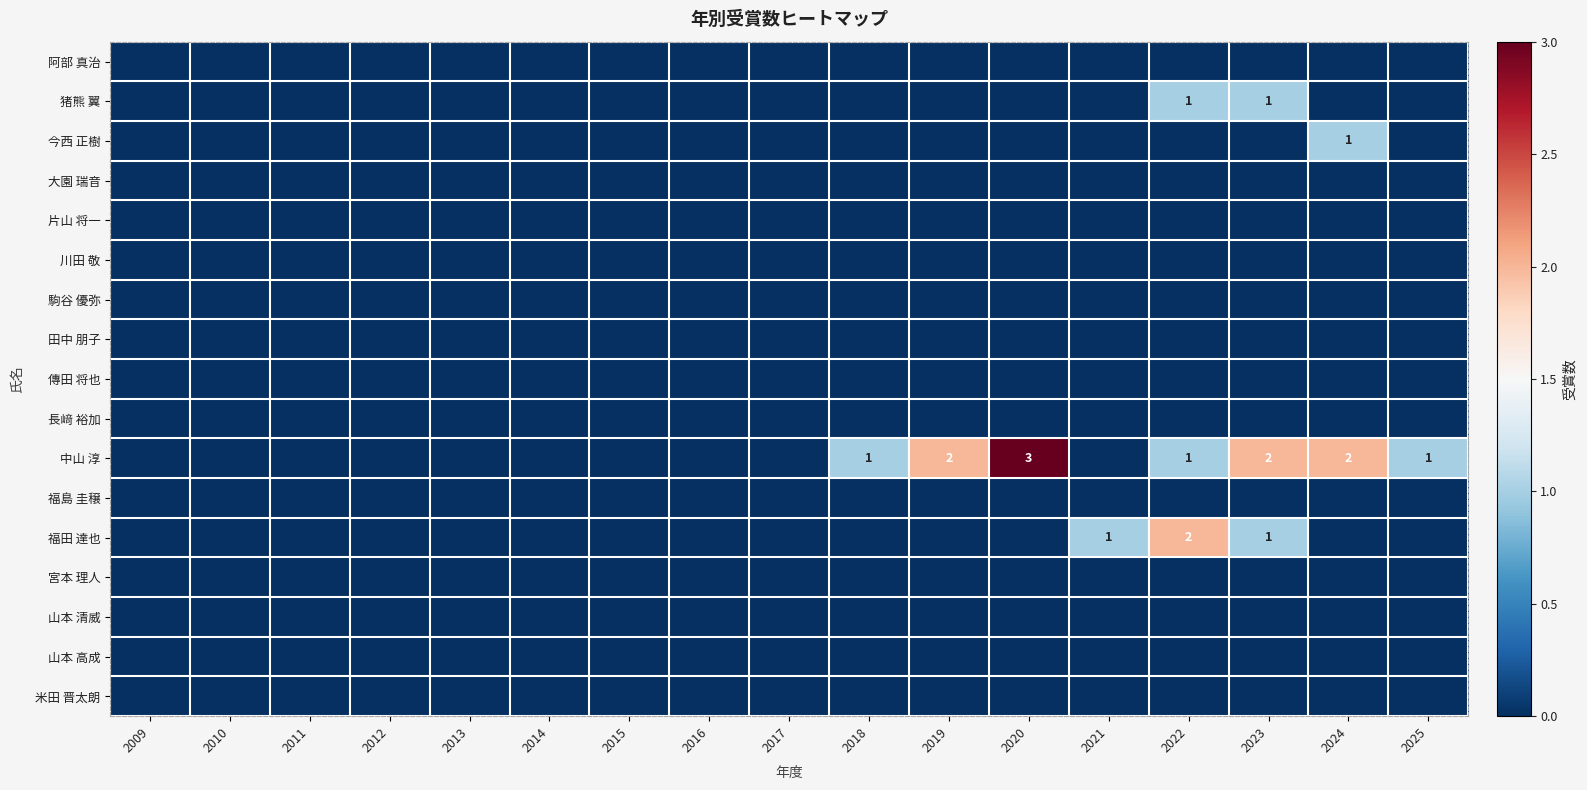

At which label does 田中 朋子 reach its minimum?

2009